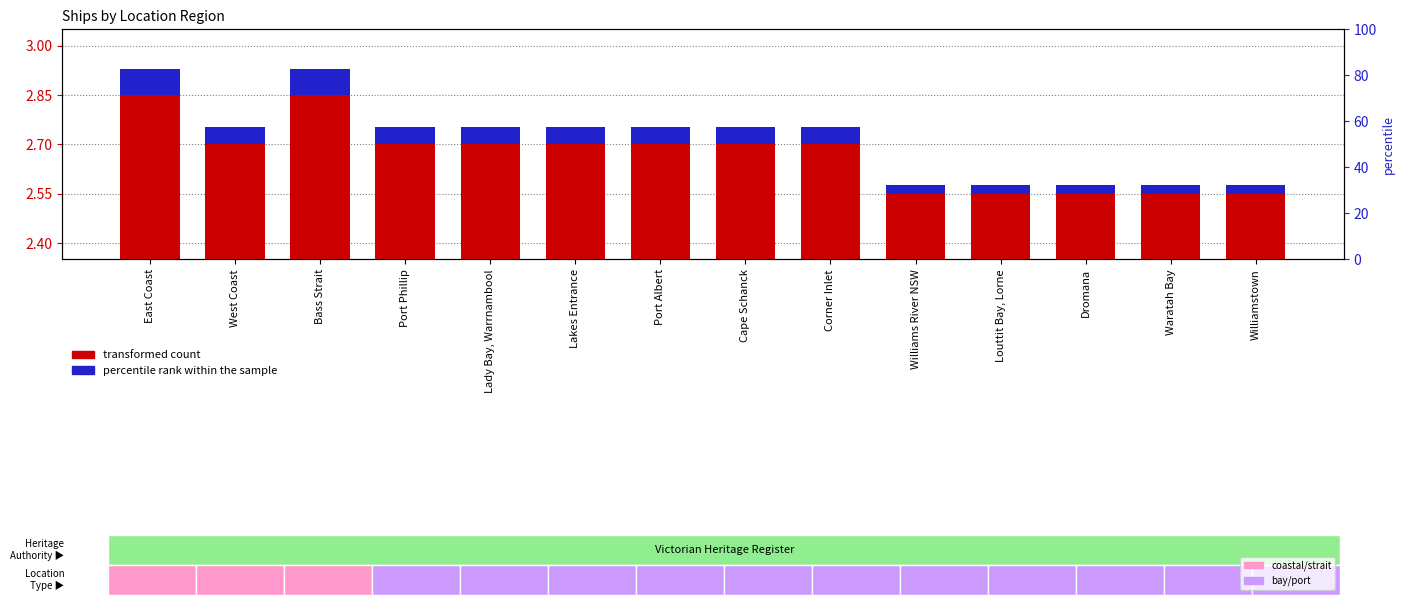

At how many categories does at least one series exceed 2?

14